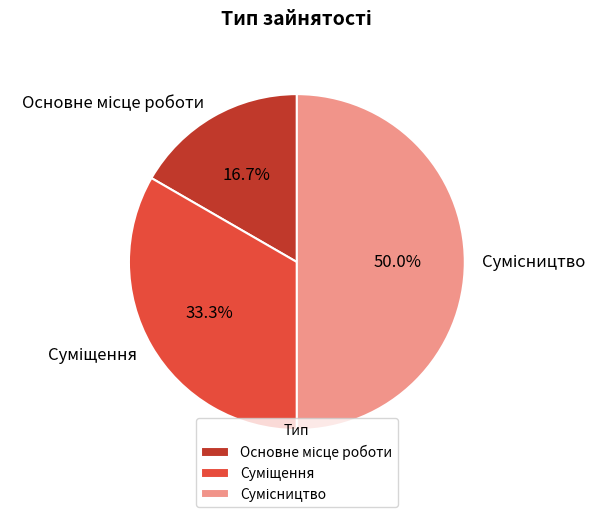

What portion of the pie excludes Суміщення?

66.7%